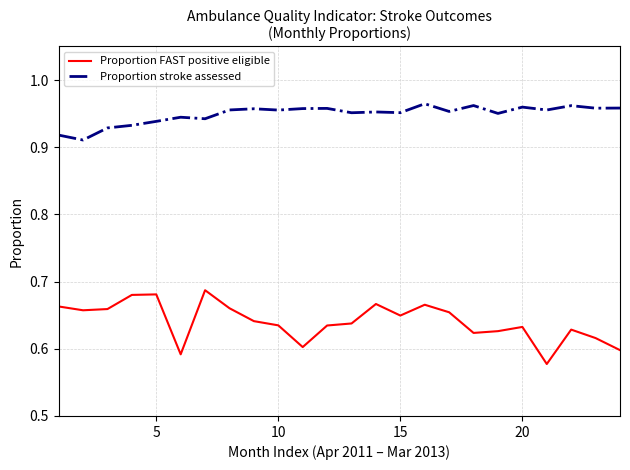

Which series has the widest spread of values?

Proportion FAST positive eligible